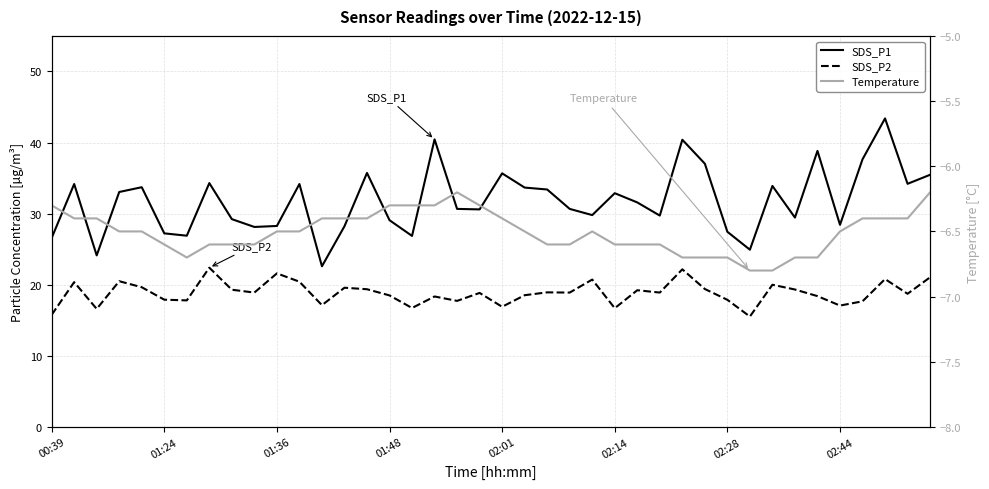

True or false: SDS_P2 has a value of 6.5 at 01:24.

False